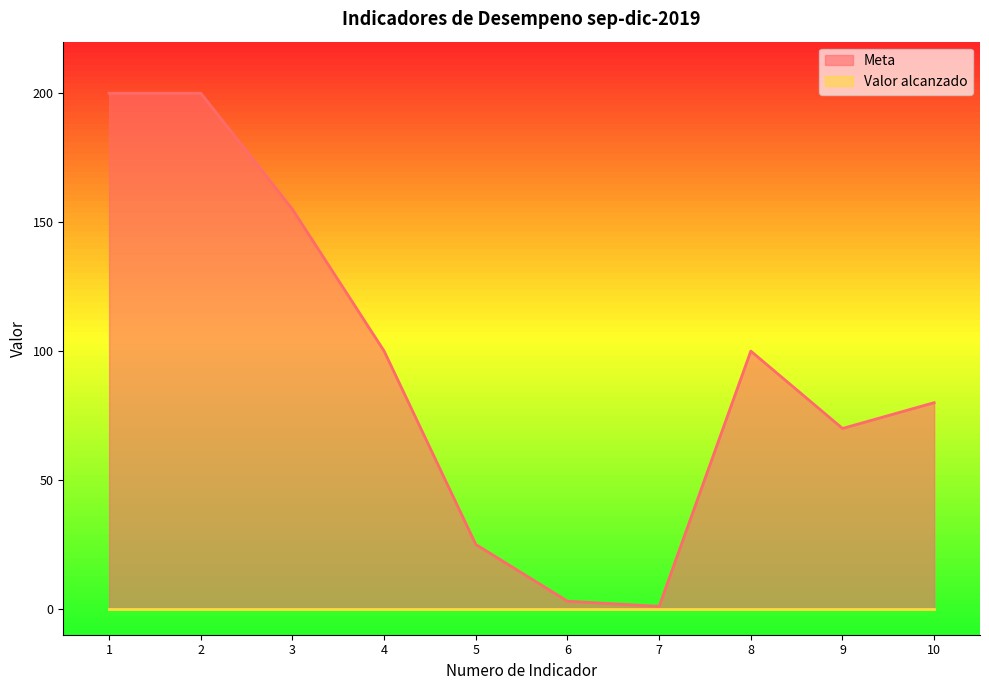

What is the sum of the values at 1 and 6?

203